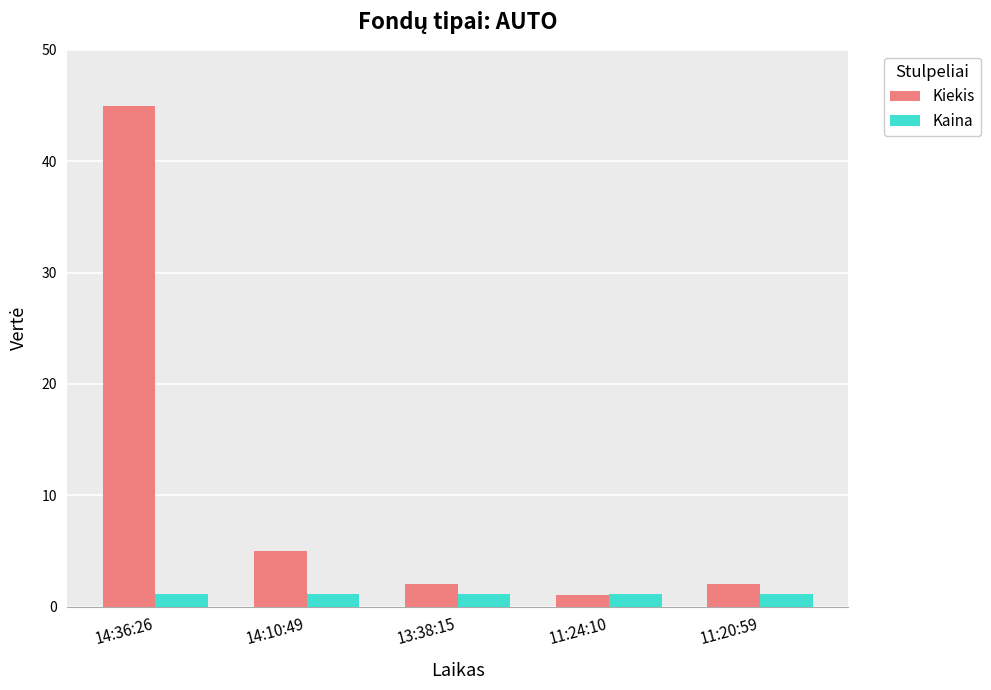

The value of Kiekis at 13:38:15 is 2.0. True or false?

True